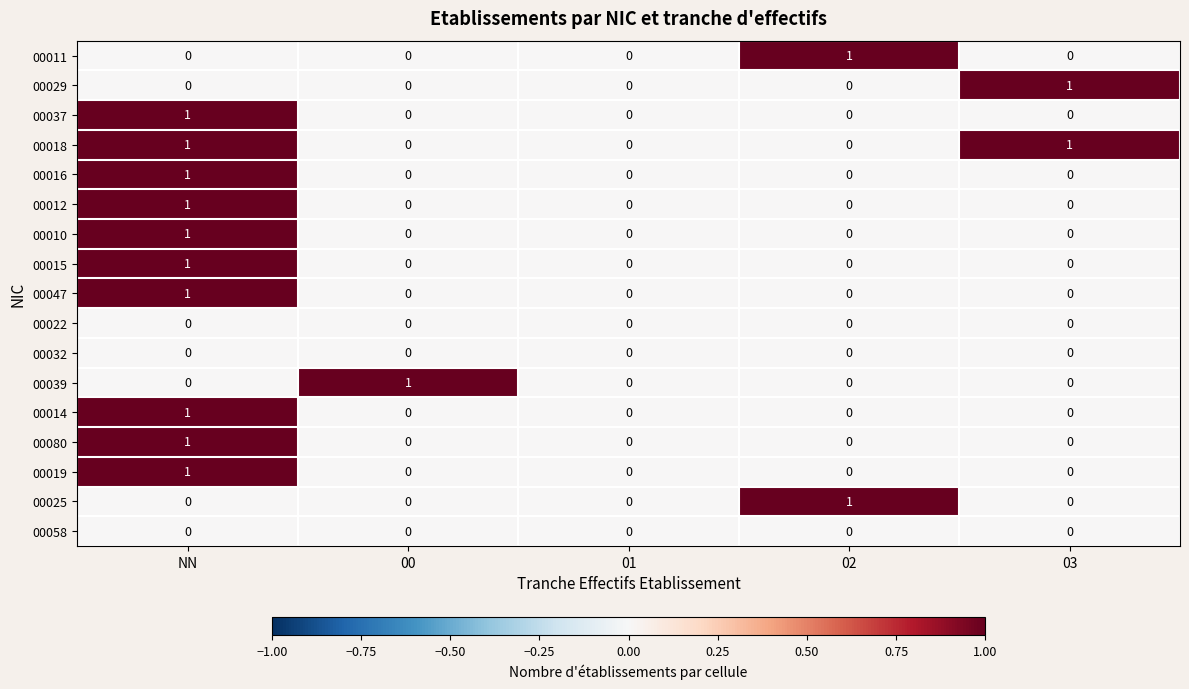

Is the value of 00037 at NN greater than the value of 00080 at 03?

Yes